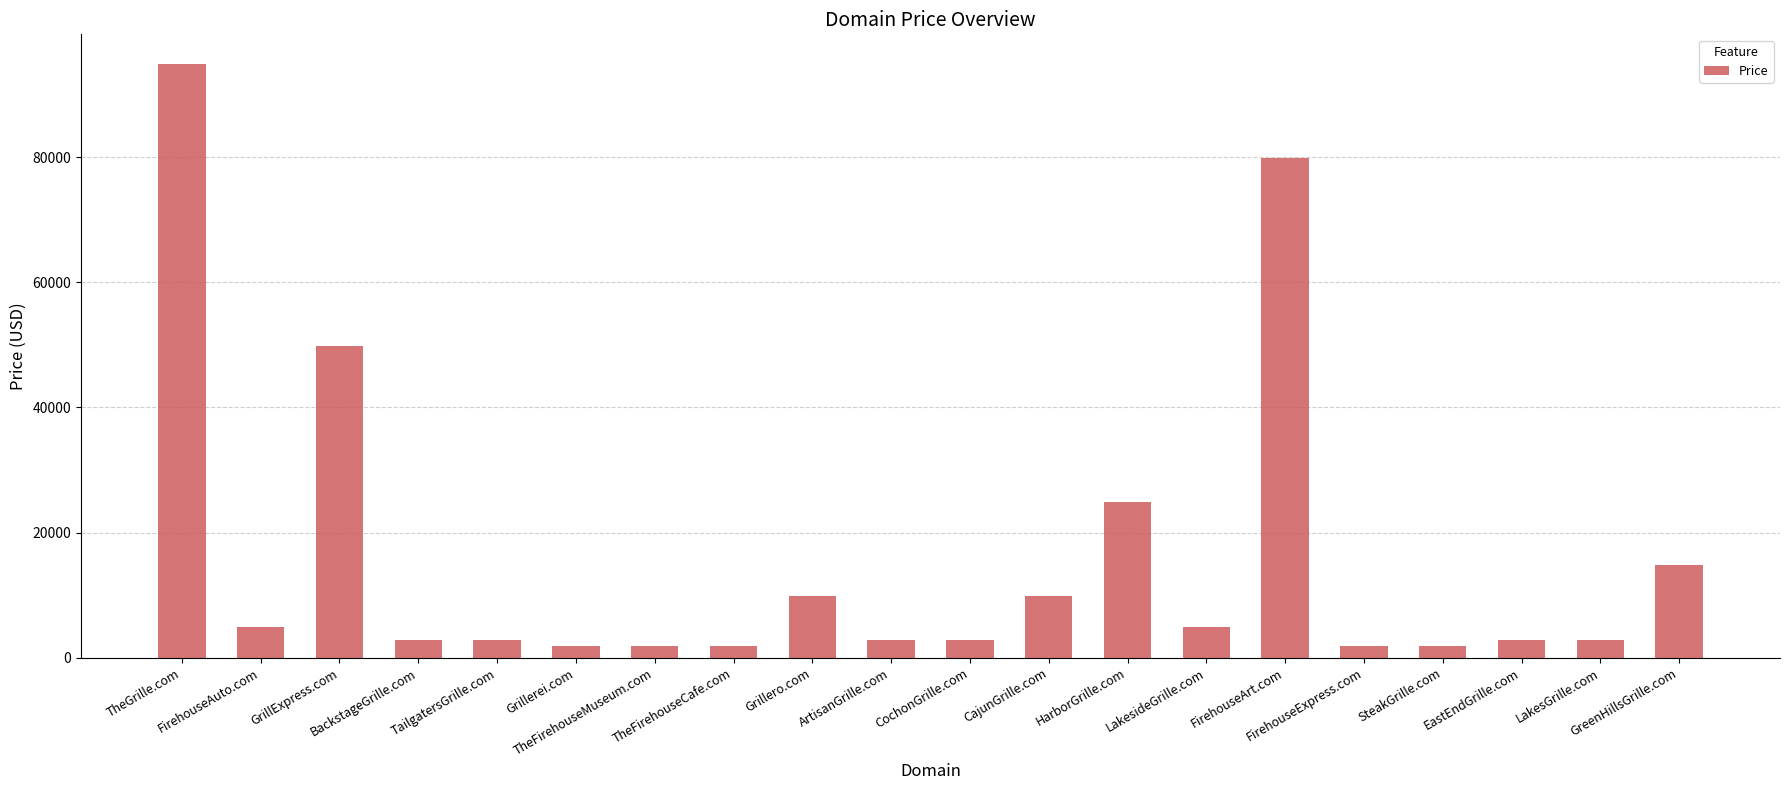

What is the label of the 15th bar from the left?

FirehouseArt.com